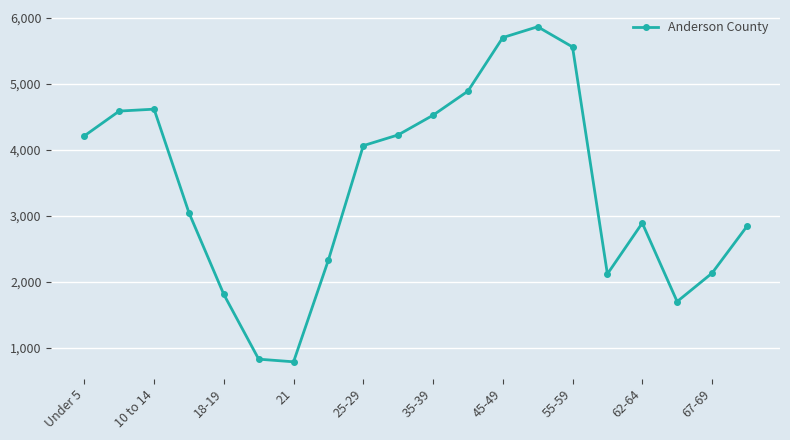

True or false: the data has more than 2 interior local peaks.

True